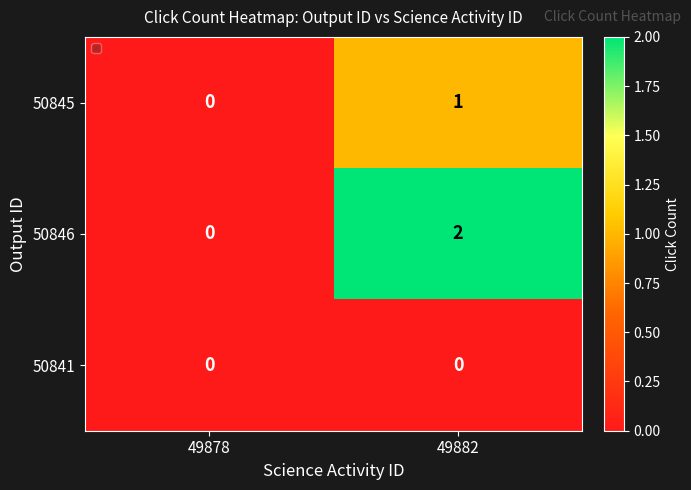

At which label does 50846 reach its minimum?

49878